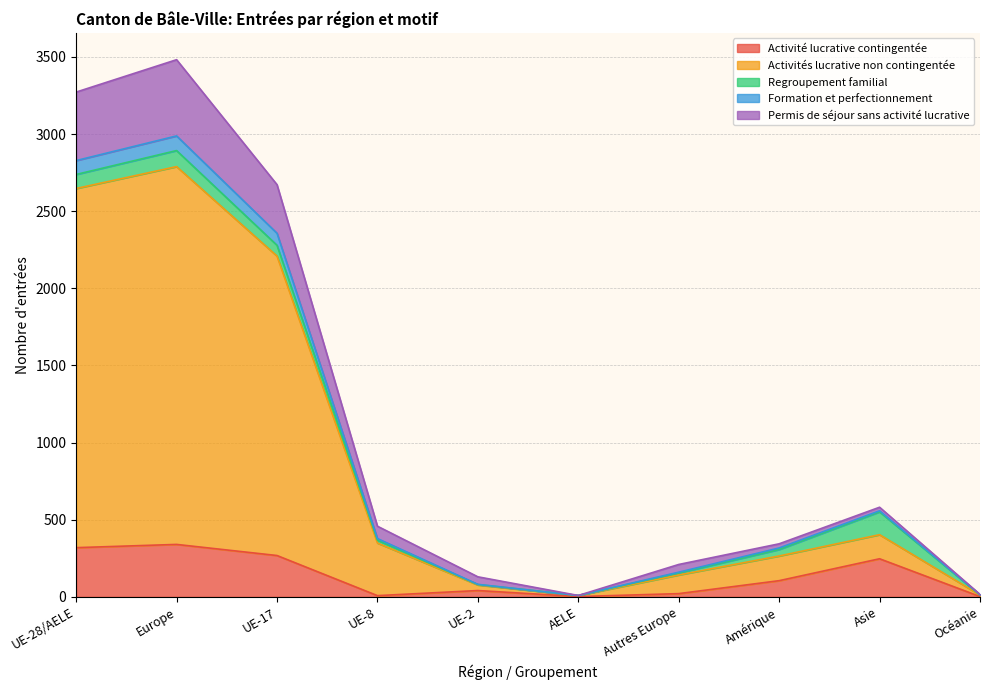

The Activité lucrative contingentée series shows 340 at Europe. True or false?

True